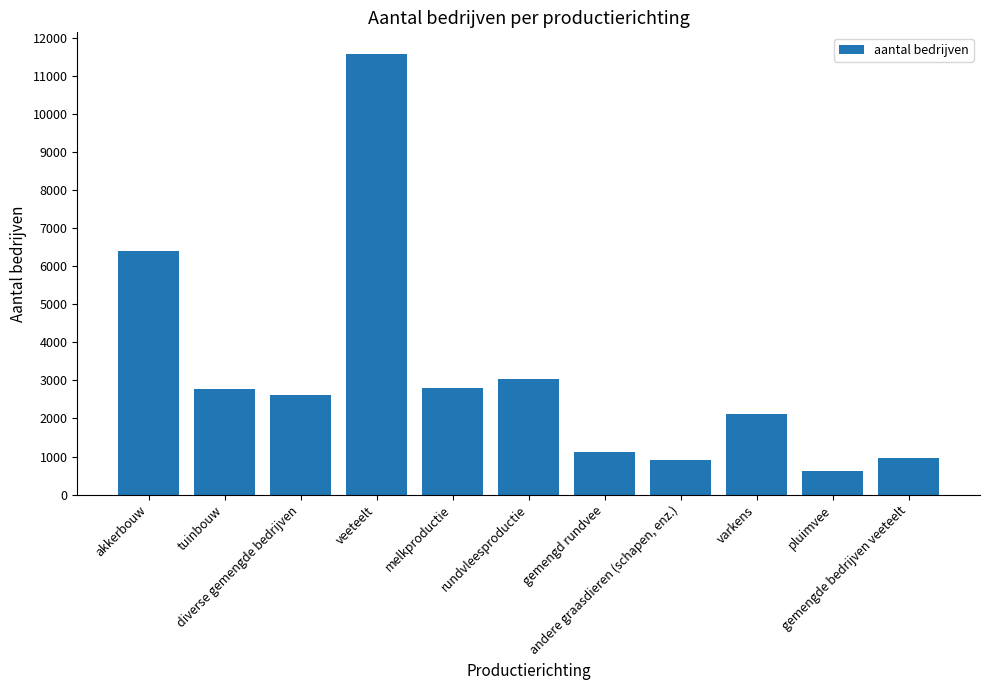

Is it true that the value at melkproductie is 2802?

True